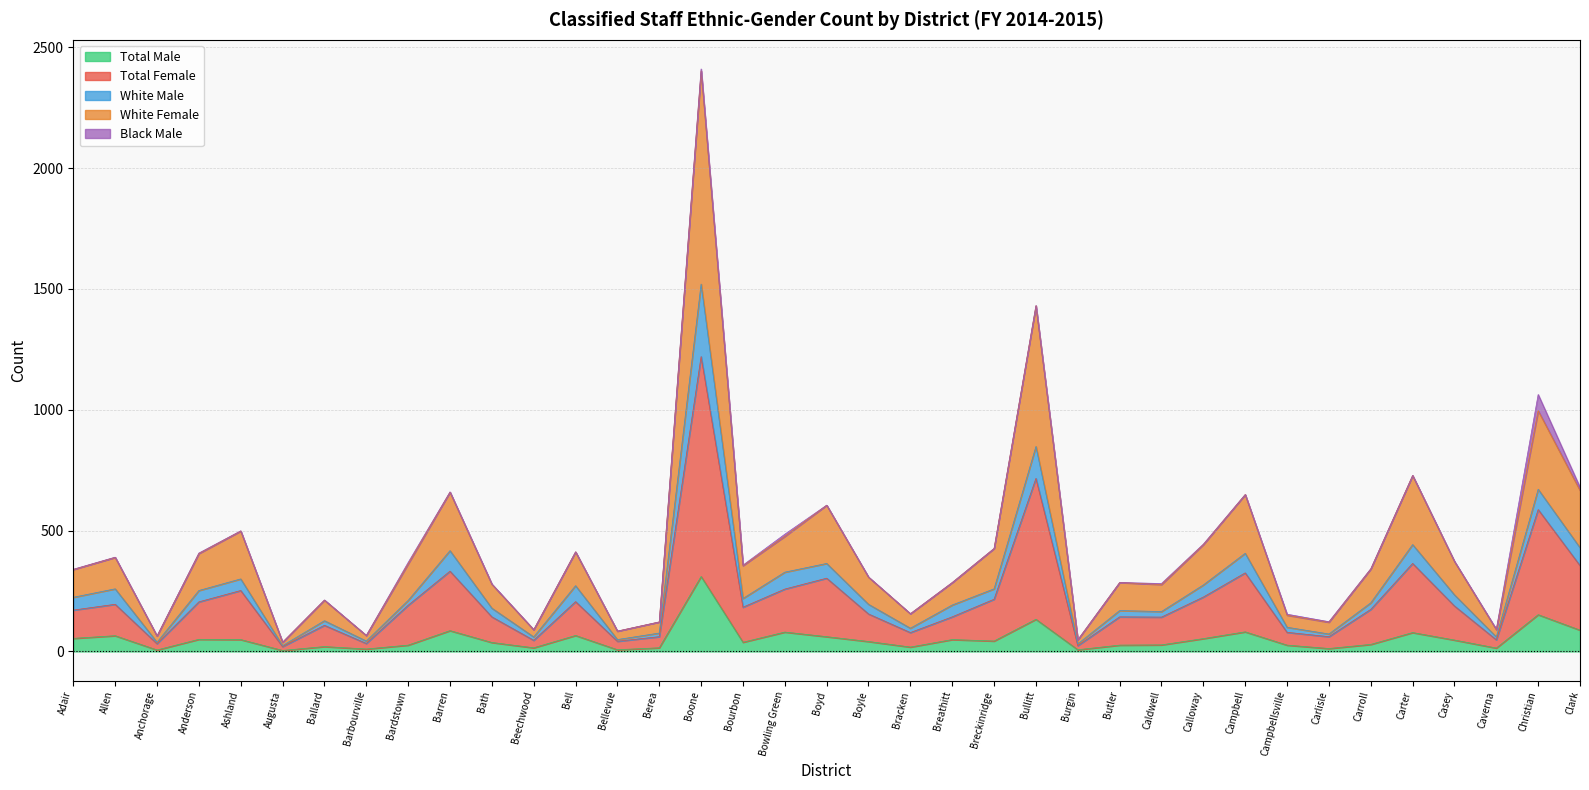

At which label does Total Male reach its peak?

Boone